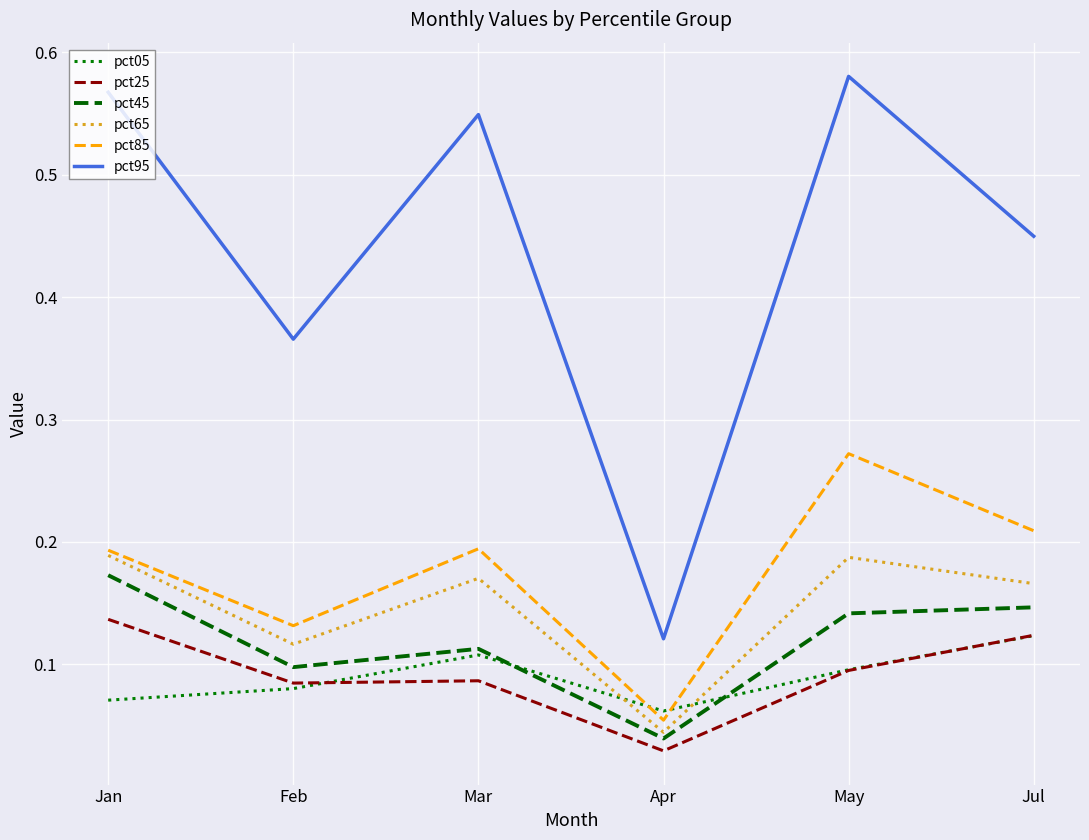

Which label corresponds to the largest value in the chart?

May